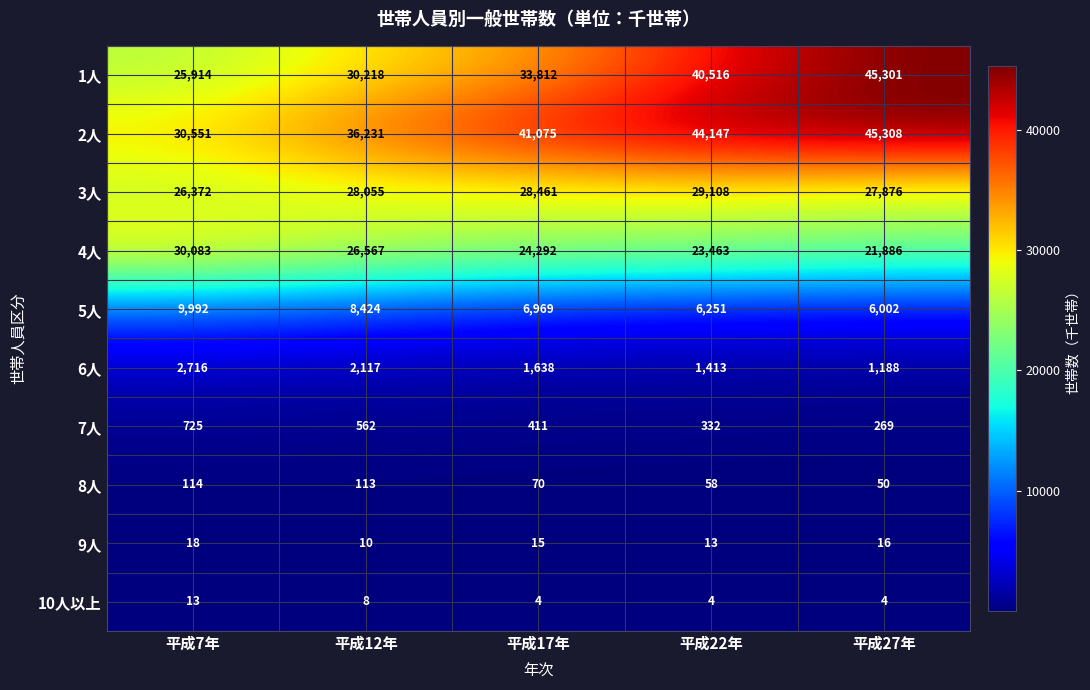

What is the maximum value shown in the chart?

45308